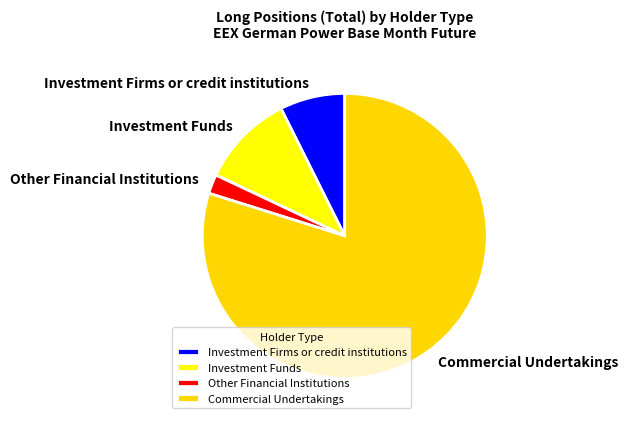

Rank the categories by value from highest to lowest.

Commercial Undertakings, Investment Funds, Investment Firms or credit institutions, Other Financial Institutions